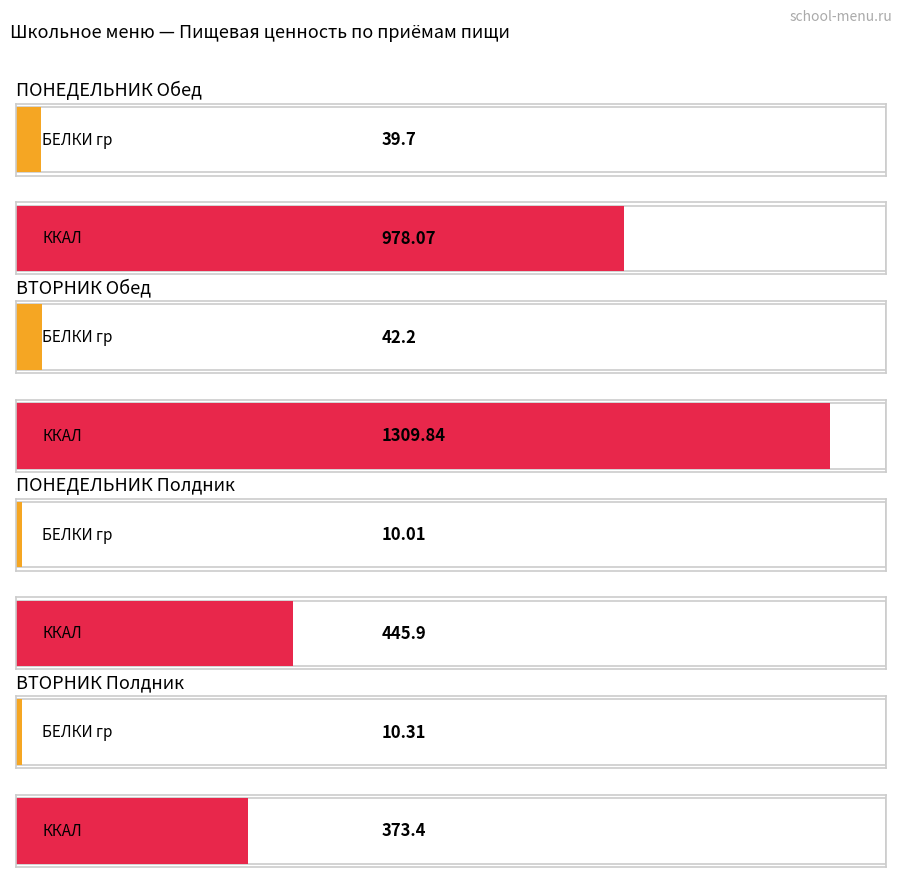

What position from the right is ВТОРНИК Полдник?

1